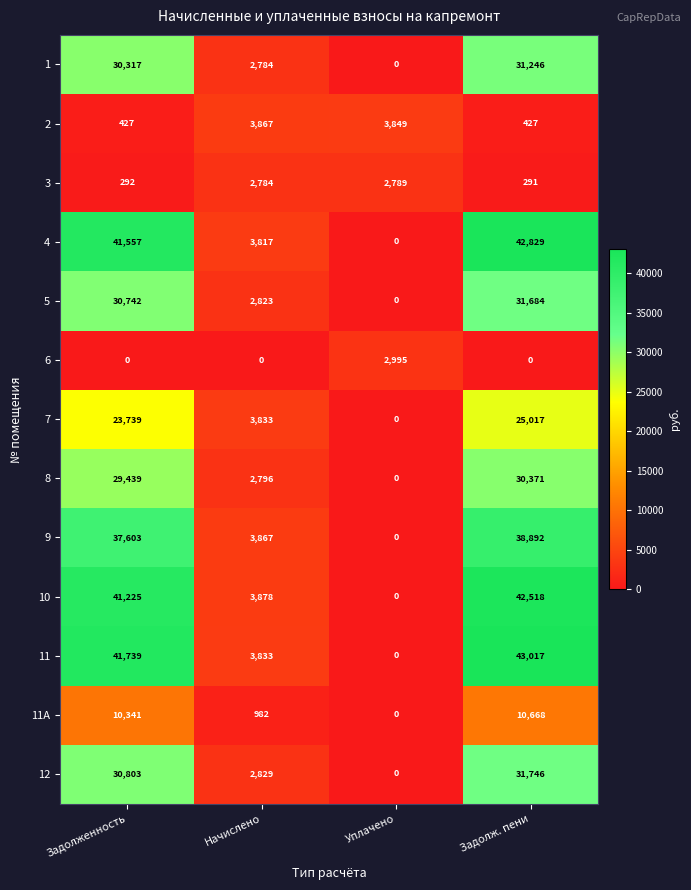

Where is 11 nearest to the value 21508?

Начислено